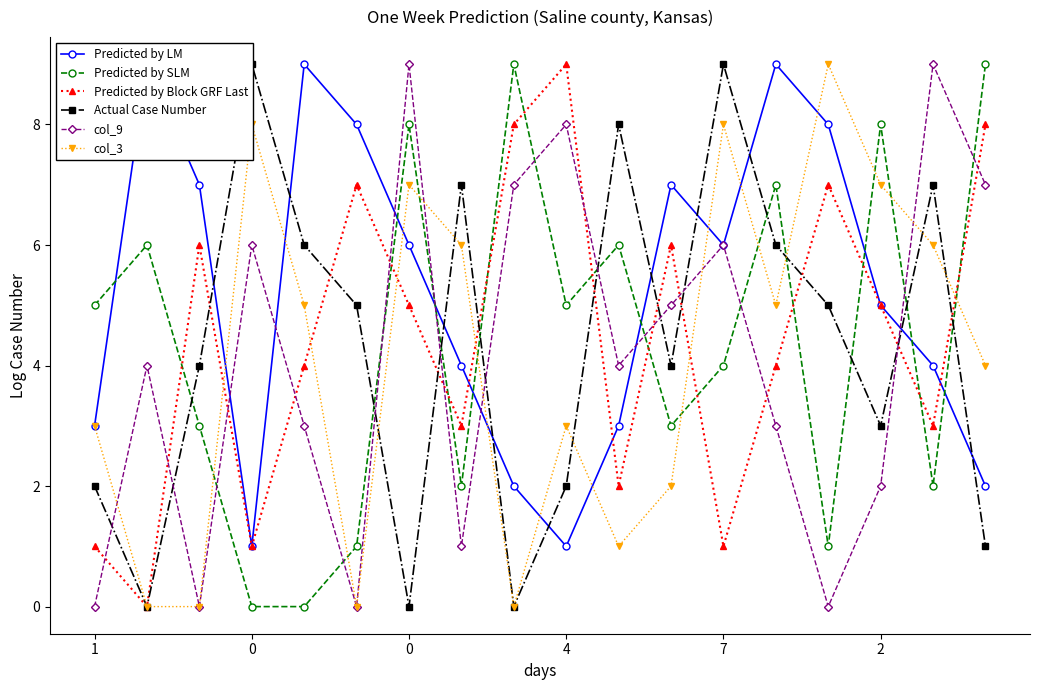

What is the maximum value for col_3?

9